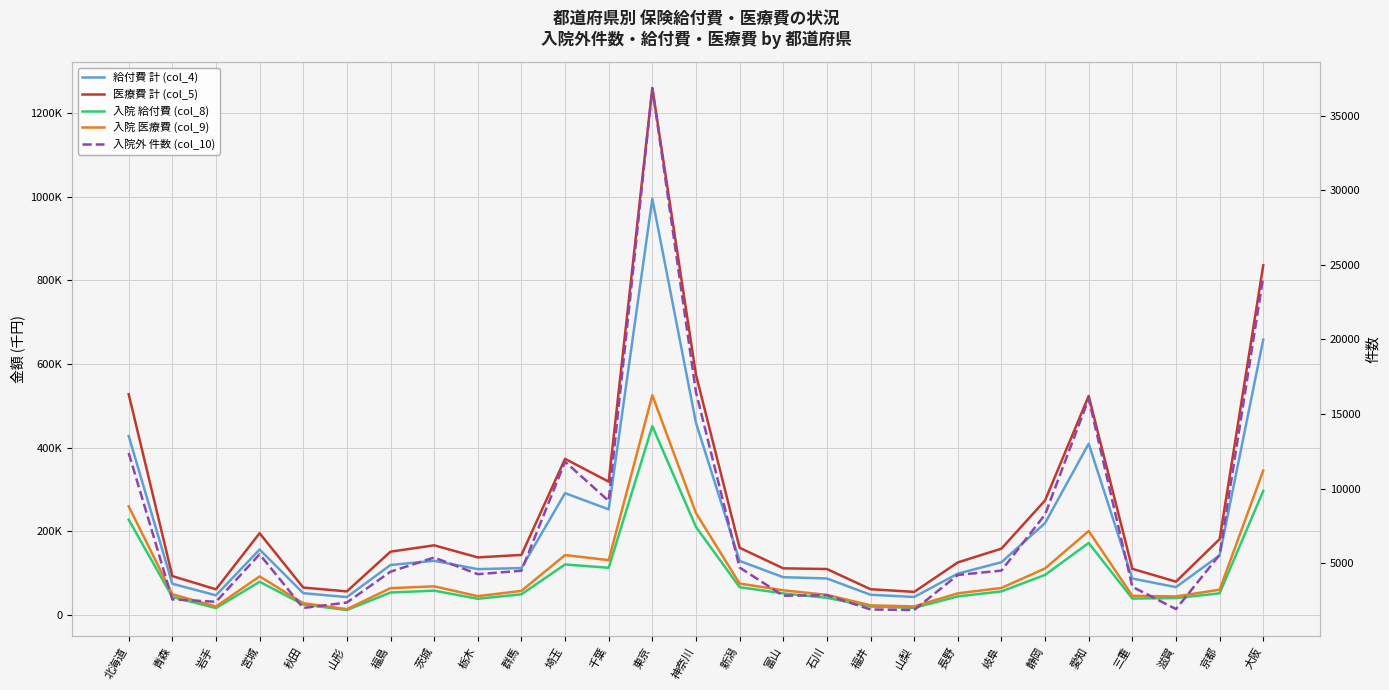

What is the value of the 入院外 件数 (col_10) point at the 13th from the left?

36844.0